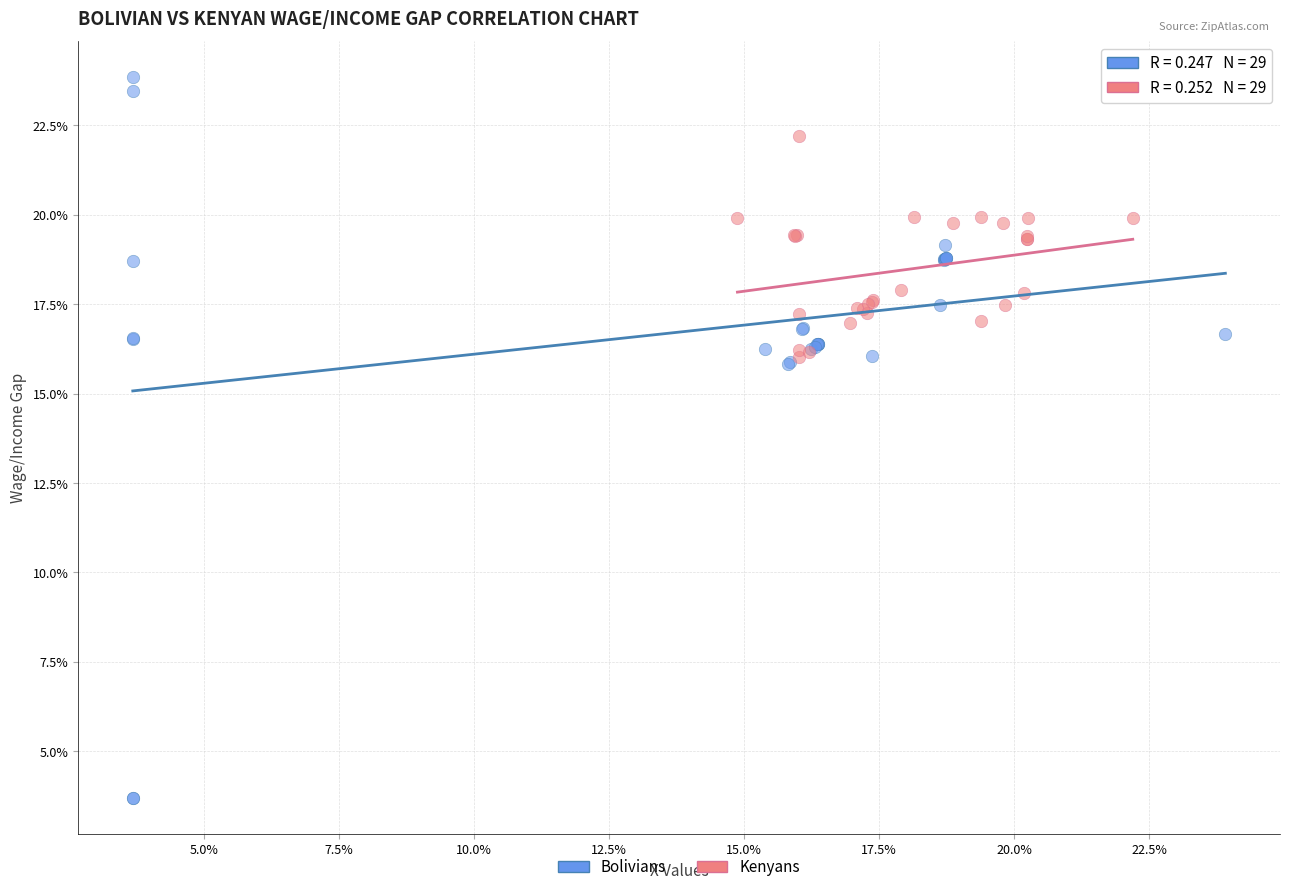

What are all the series names shown in the legend?

Bolivians, Kenyans